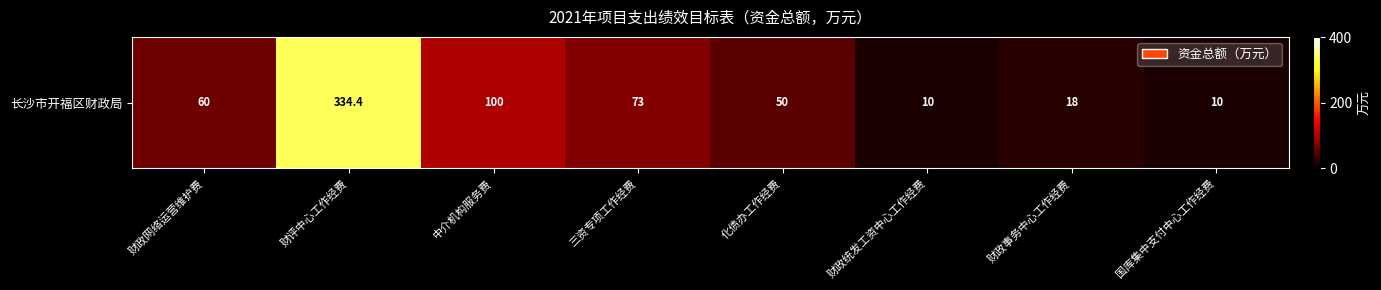

Rank the categories by value from lowest to highest.

财政统发工资中心工作经费, 国库集中支付中心工作经费, 财政事务中心工作经费, 化债办工作经费, 财政网络运营维护费, 三资专项工作经费, 中介机构服务费, 财评中心工作经费